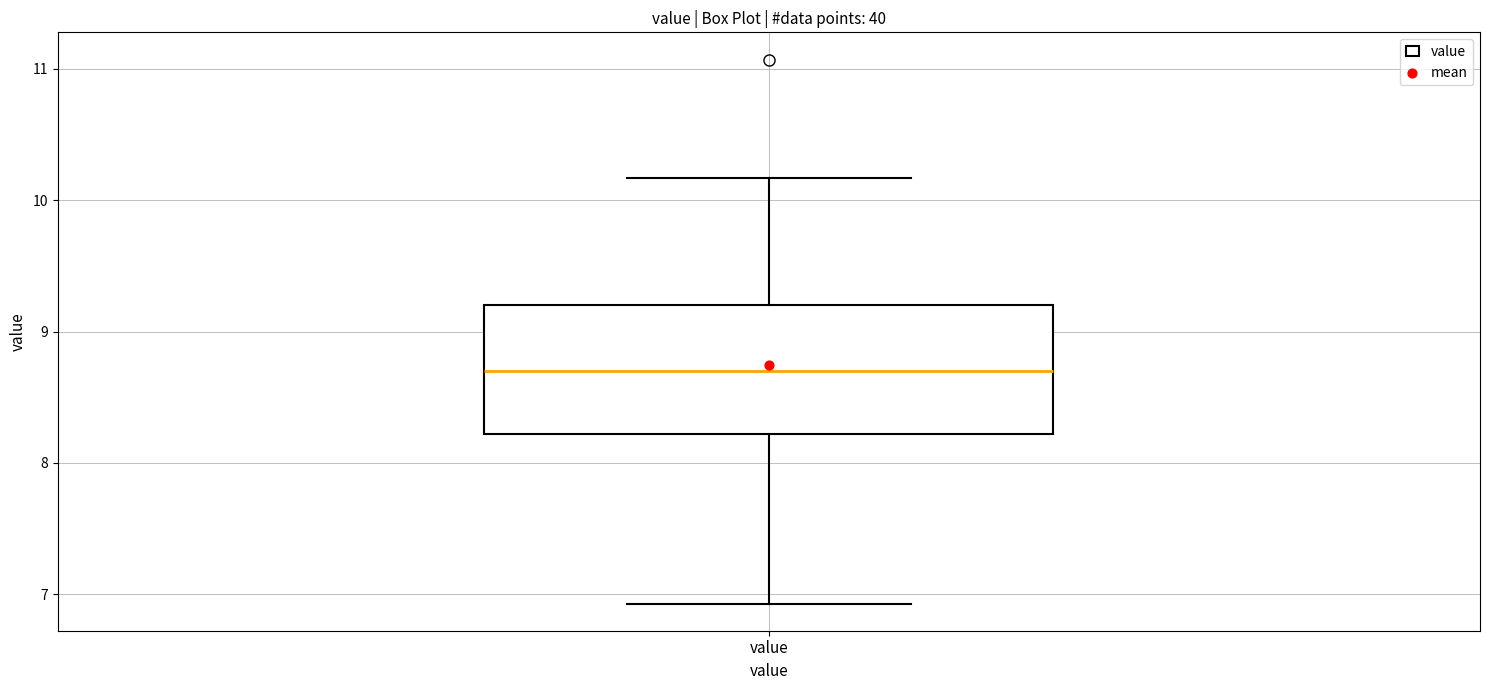

Transcribe this box plot: give where the median line is, the range the box spans, and where the two whiskers end, as read against the y-axis. The values are not printed on the chart, so give them approximately, as read against the axis.

median 8.7, box 8.2 to 9.2, whiskers 6.9 to 10.2